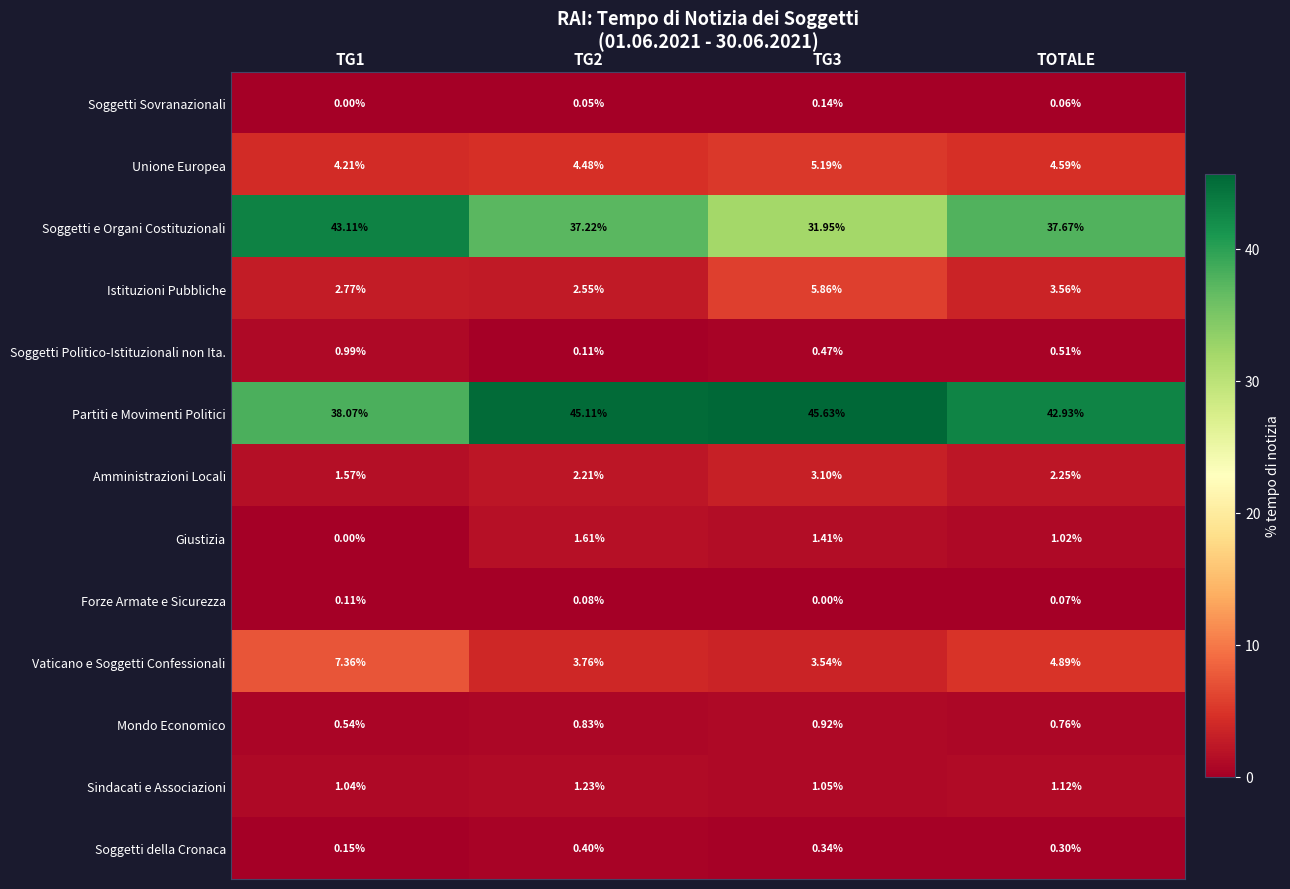

What is the difference between the highest and lowest values at TOTALE?

42.9